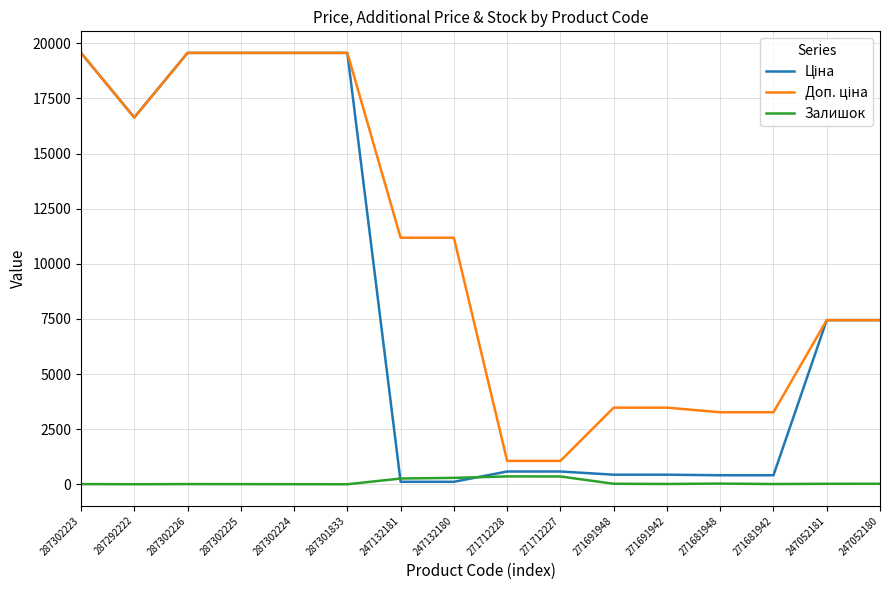

What is the sum of all Доп. ціна values?

167314.3